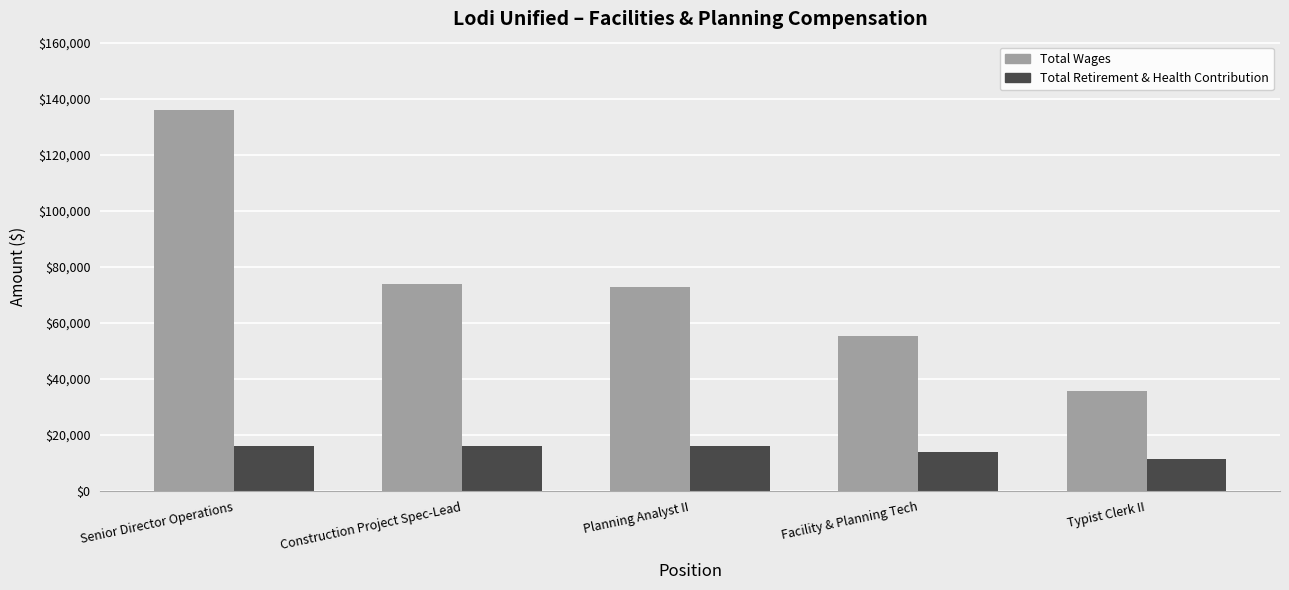

At which category is the sum across all series the highest?

Senior Director Operations